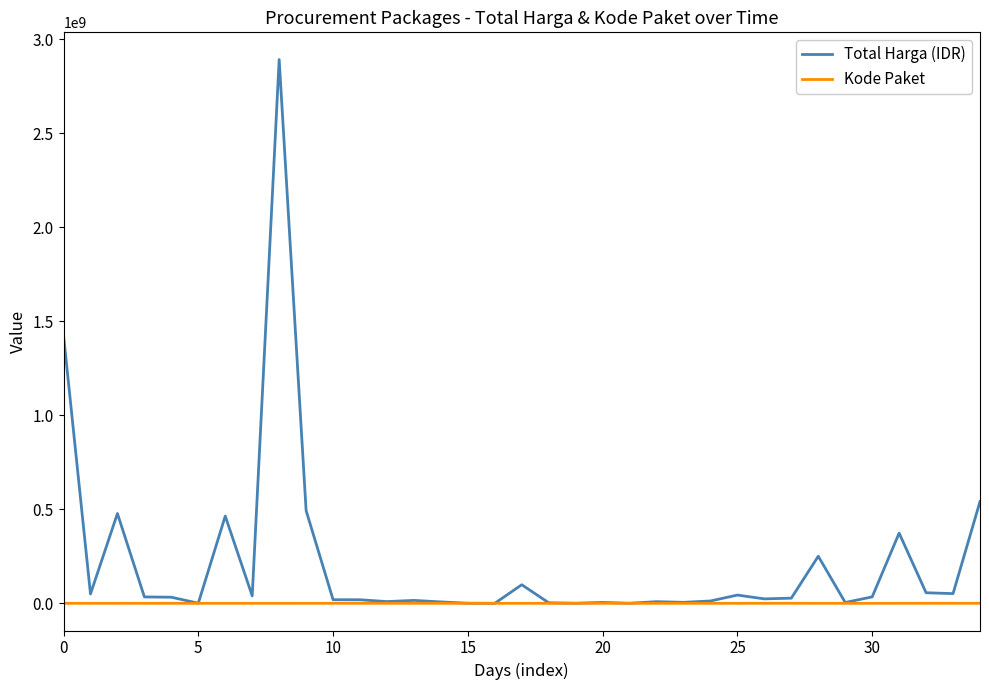

Rank the series by their maximum value, from highest to lowest.

Total Harga (IDR), Kode Paket